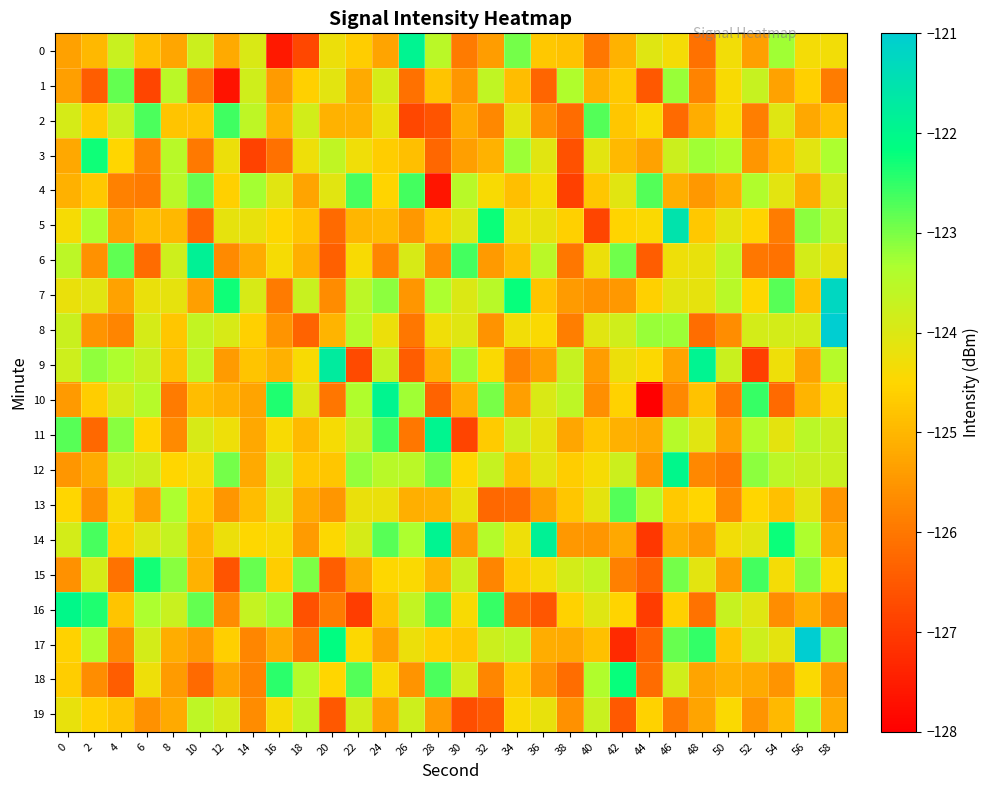

Rank the series by their maximum value, from lowest to highest.

19, 1, 13, 4, 2, 15, 3, 18, 16, 12, 10, 11, 0, 14, 6, 9, 5, 7, 8, 17